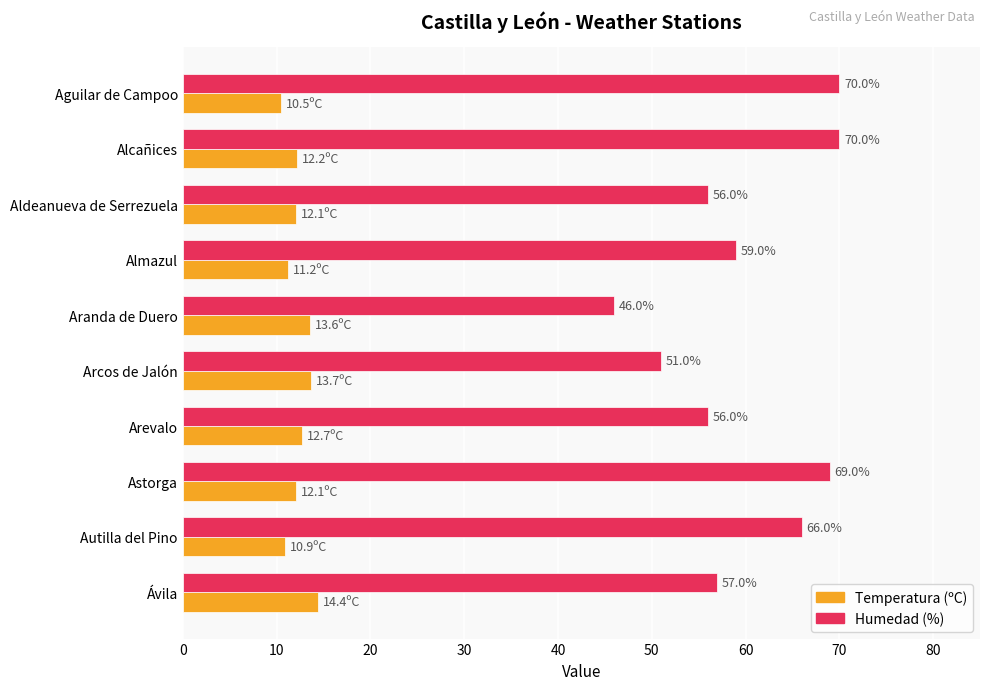

The value of Humedad (%) at Aguilar de Campoo is 70.0. True or false?

True